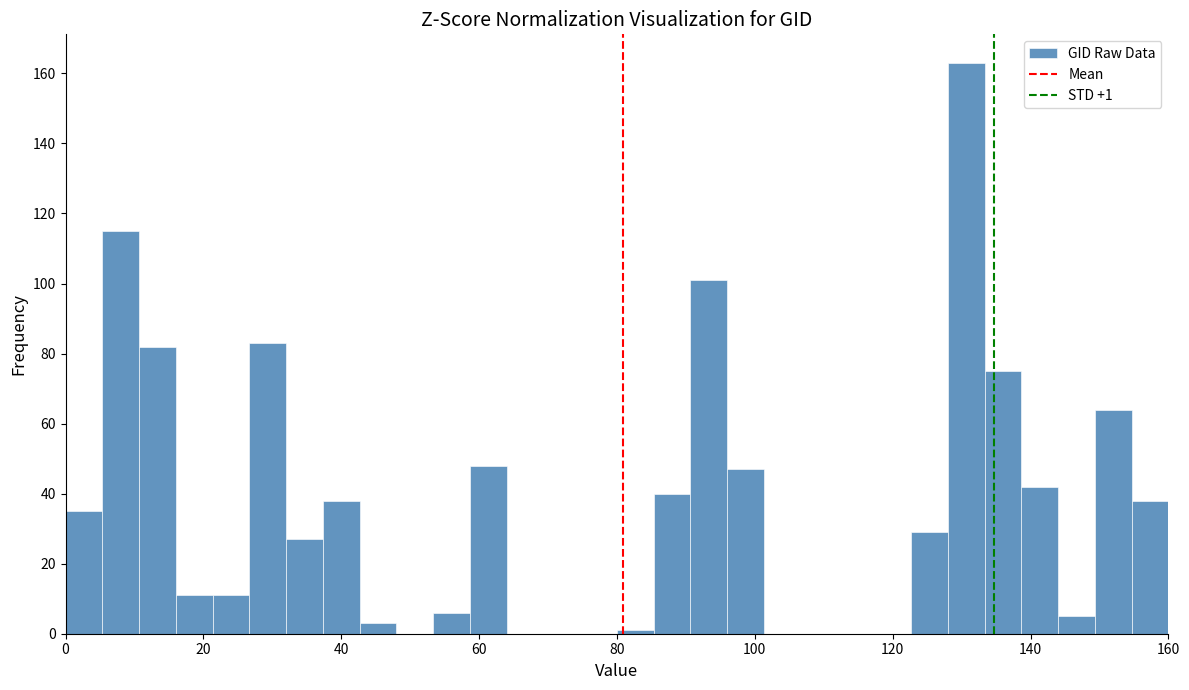

Around what value on the x-axis is the tallest bar? Give the approximate position of its centre, as read against the axis.

130